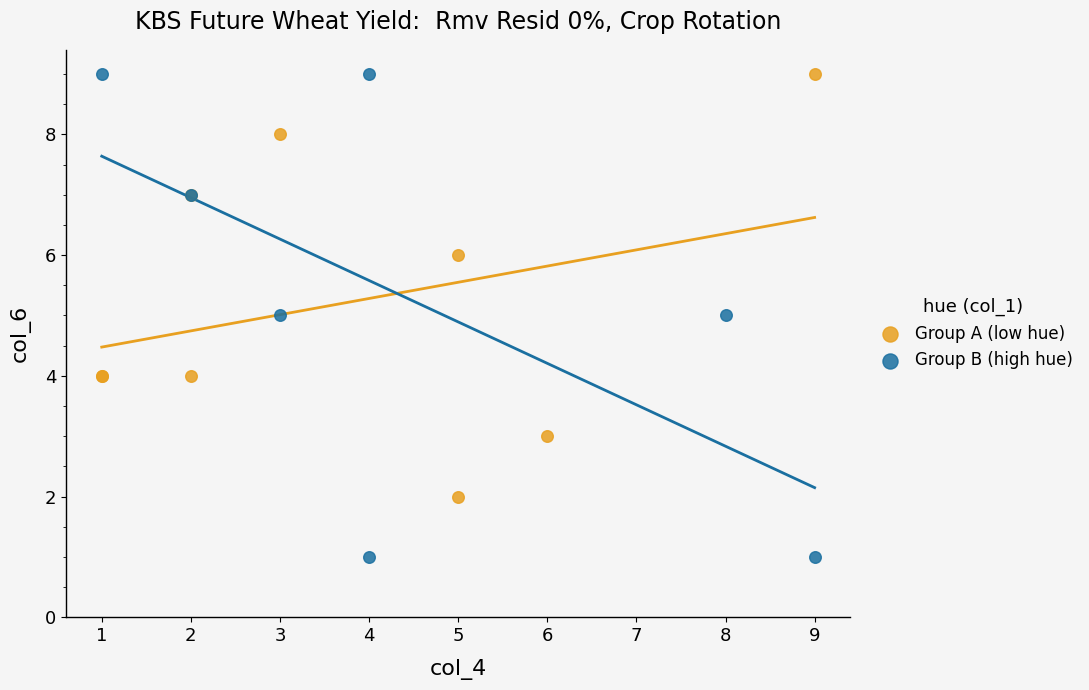

Which series has the largest Y range (max minus min)?

Group B (high hue)